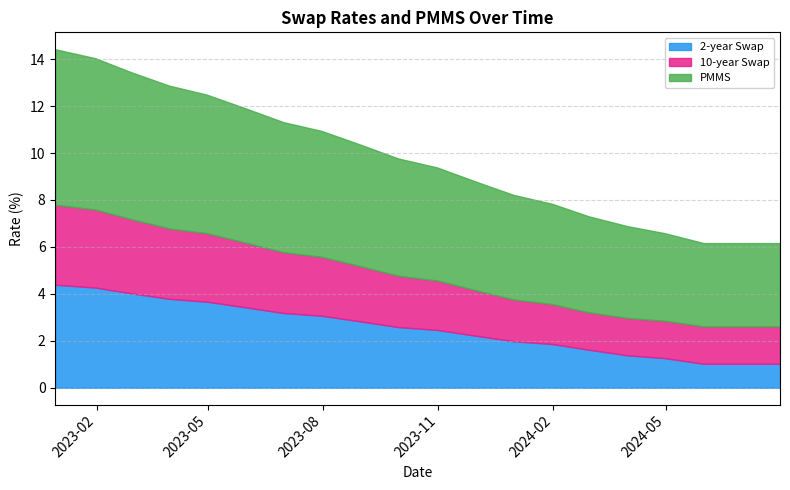

Does the chart have visible grid lines?

Yes